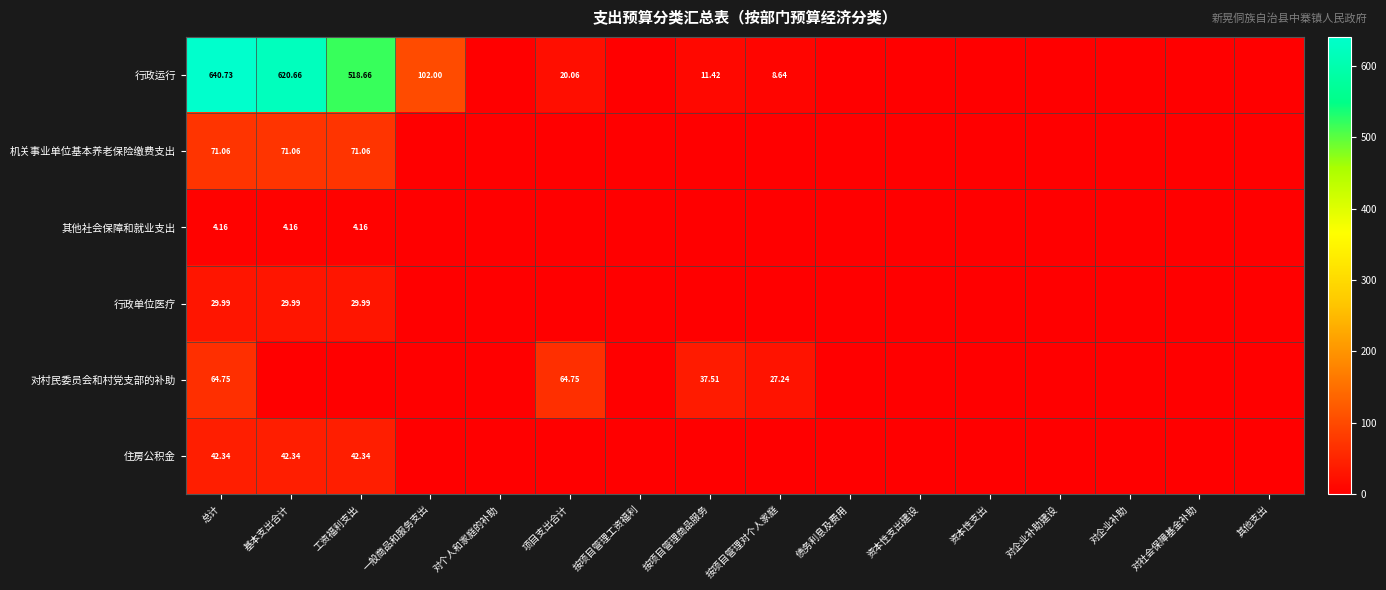

At 总计, list the series in order from smallest to largest.

其他社会保障和就业支出, 行政单位医疗, 住房公积金, 对村民委员会和村党支部的补助, 机关事业单位基本养老保险缴费支出, 行政运行